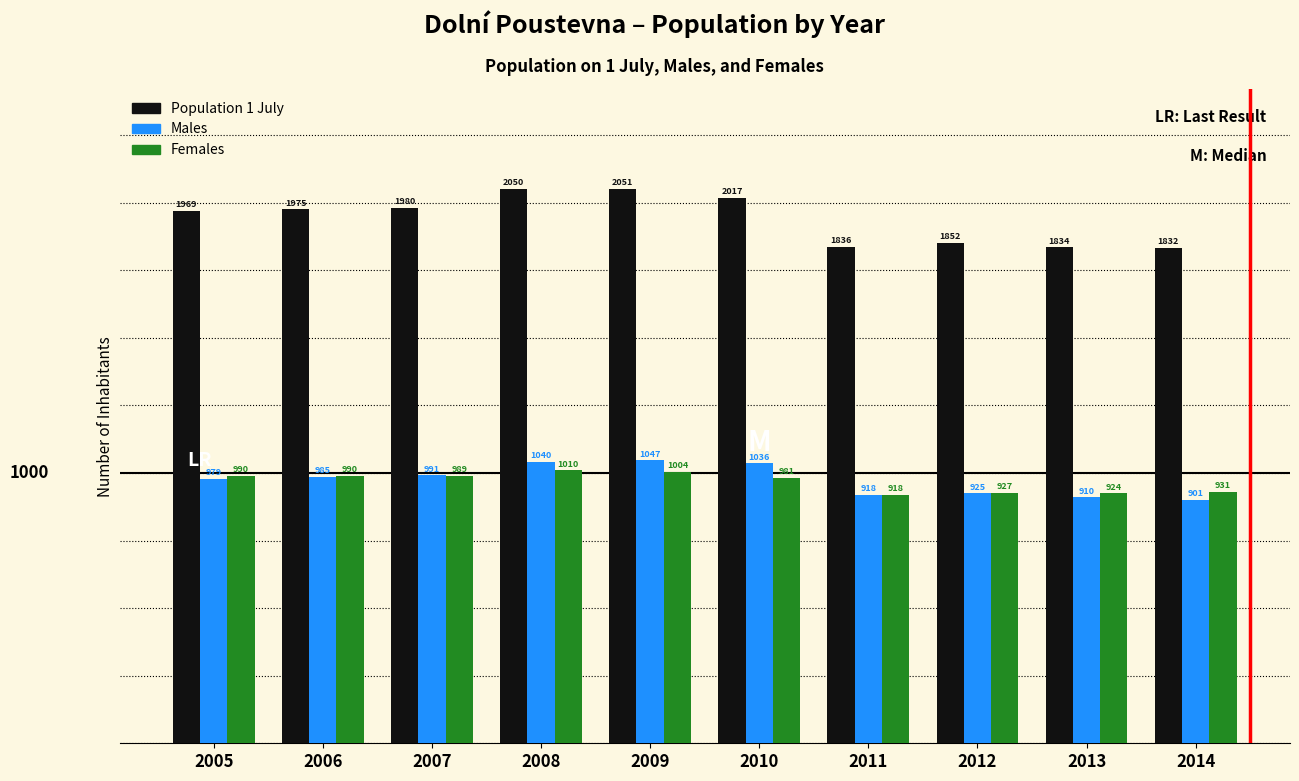

Reading right to left, extract all data points from this chart.

Population 1 July: 1832	1834	1852	1836	2017	2051	2050	1980	1975	1969
Males: 901	910	925	918	1036	1047	1040	991	985	979
Females: 931	924	927	918	981	1004	1010	989	990	990